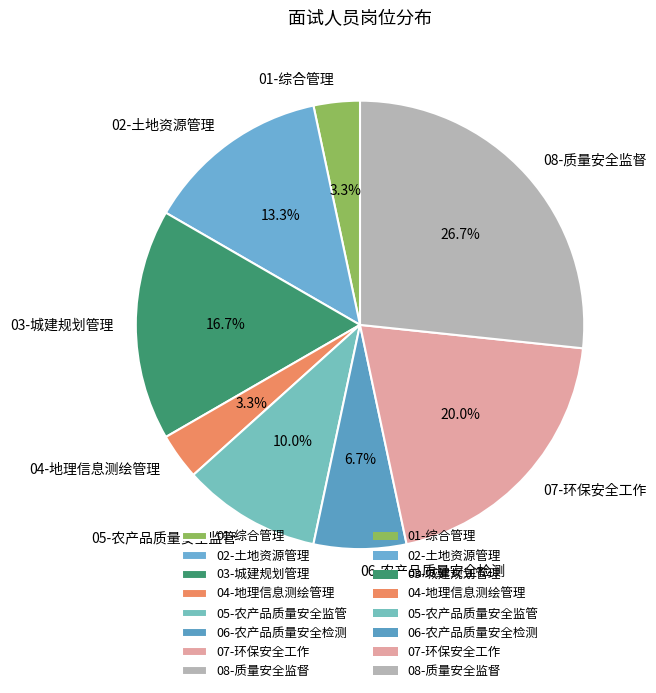

Do 03-城建规划管理 and 06-农产品质量安全检测 together represent more than half of the pie?

No